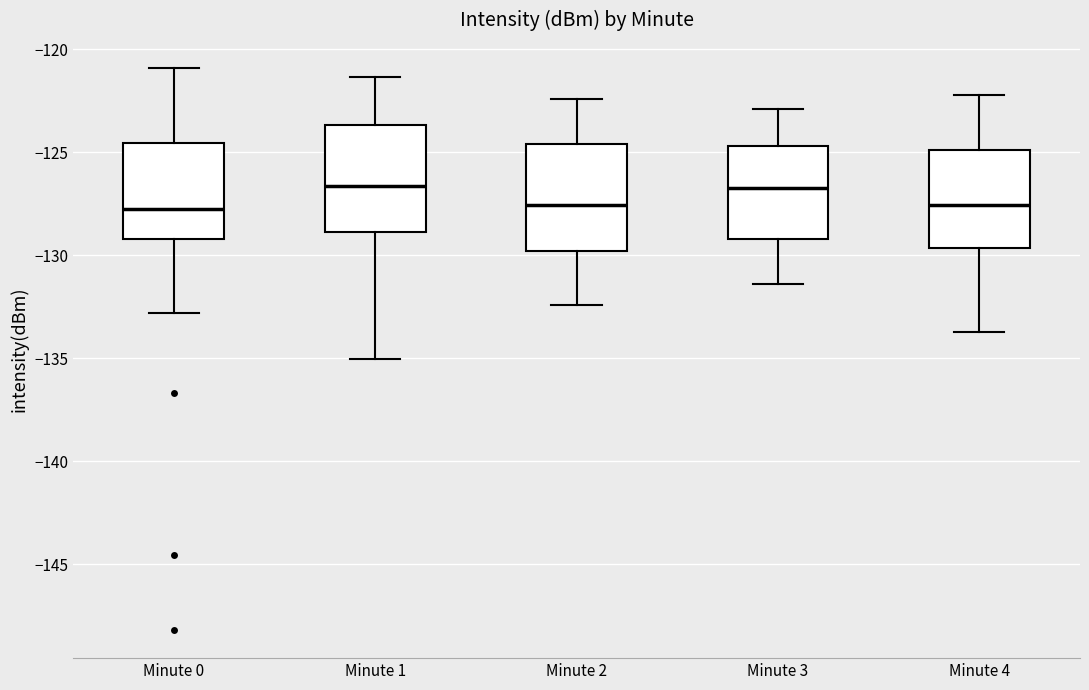

Reading left to right, read every box against the y-axis: the position of its median line, the range the box covers, and the ends of its whiskers. The values are not printed on the chart, so give them approximately, as read against the axis.

Minute 0: median -127.5, box -129.0 to -124.5, whiskers -133.0 to -121.0
Minute 1: median -126.5, box -129.0 to -123.5, whiskers -135.0 to -121.5
Minute 2: median -127.5, box -130.0 to -124.5, whiskers -132.5 to -122.5
Minute 3: median -126.5, box -129.0 to -124.5, whiskers -131.5 to -123.0
Minute 4: median -127.5, box -129.5 to -125.0, whiskers -133.5 to -122.0